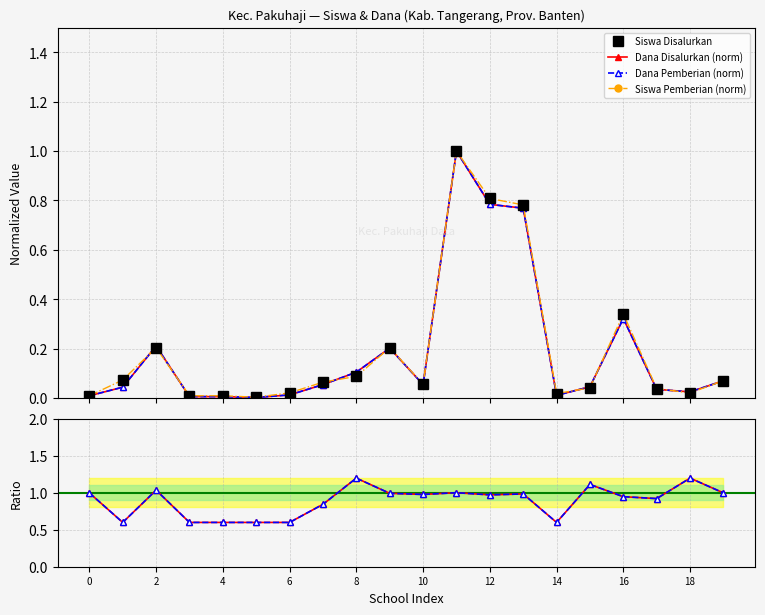

How many interior local peaks does the Dana Pem. ratio series have?

6